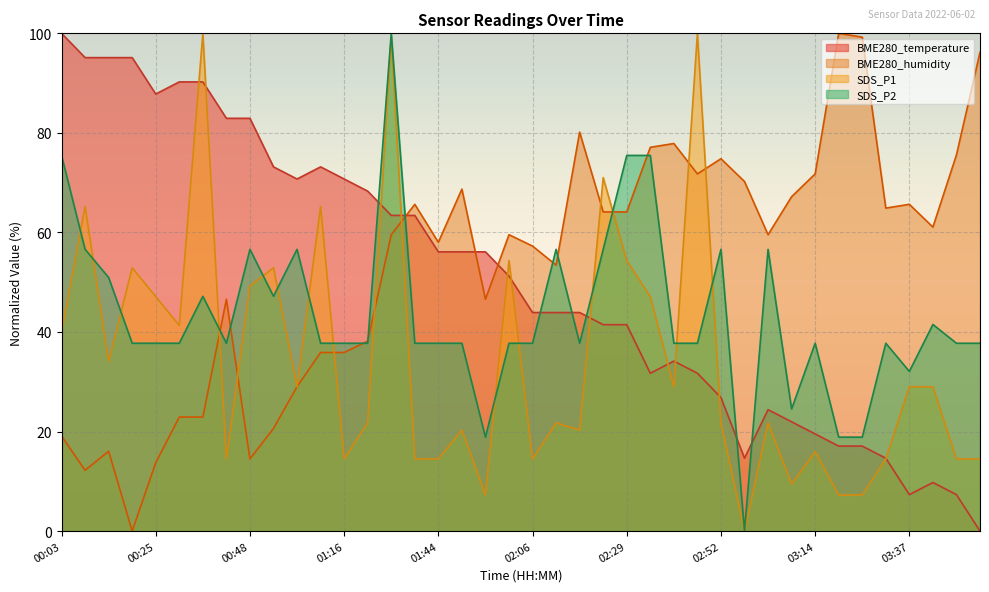

True or false: SDS_P2 and SDS_P1 cross at least once.

True